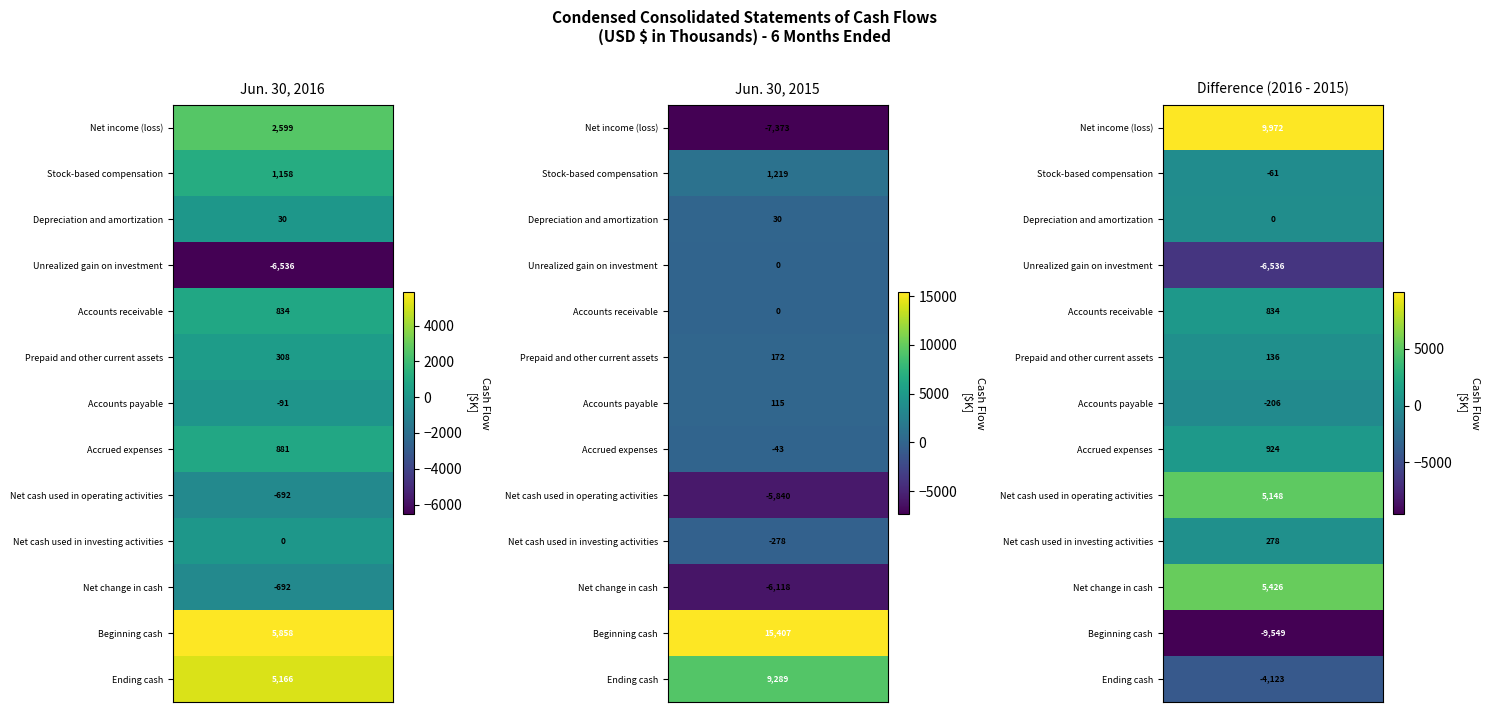

The value of Net cash used in investing activities at 1 is -453. True or false?

False